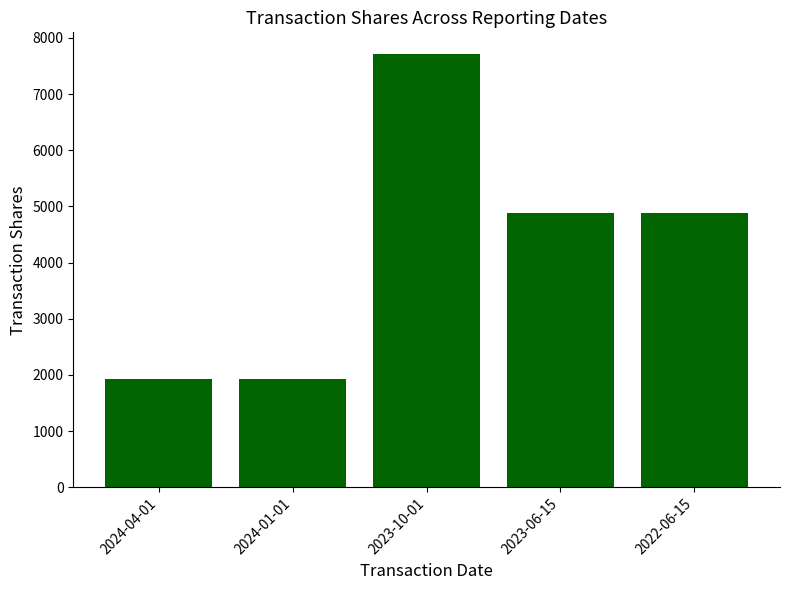

What is the greatest value displayed?

7713